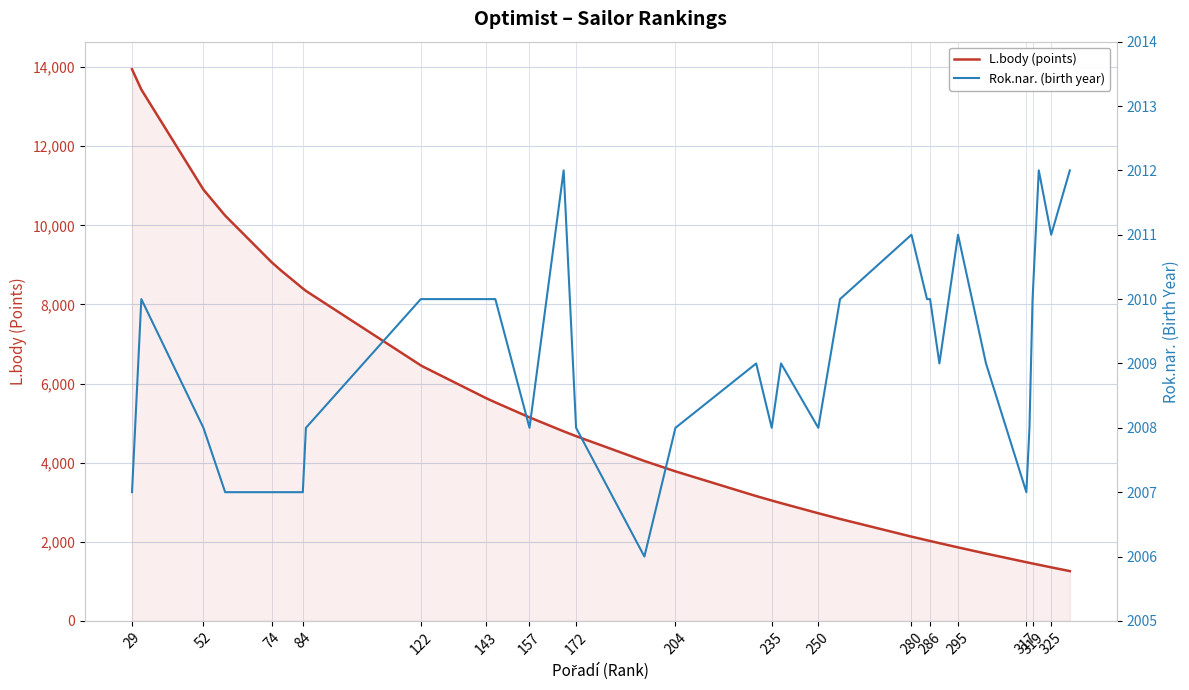

What is the maximum value for L.body (points)?

13948